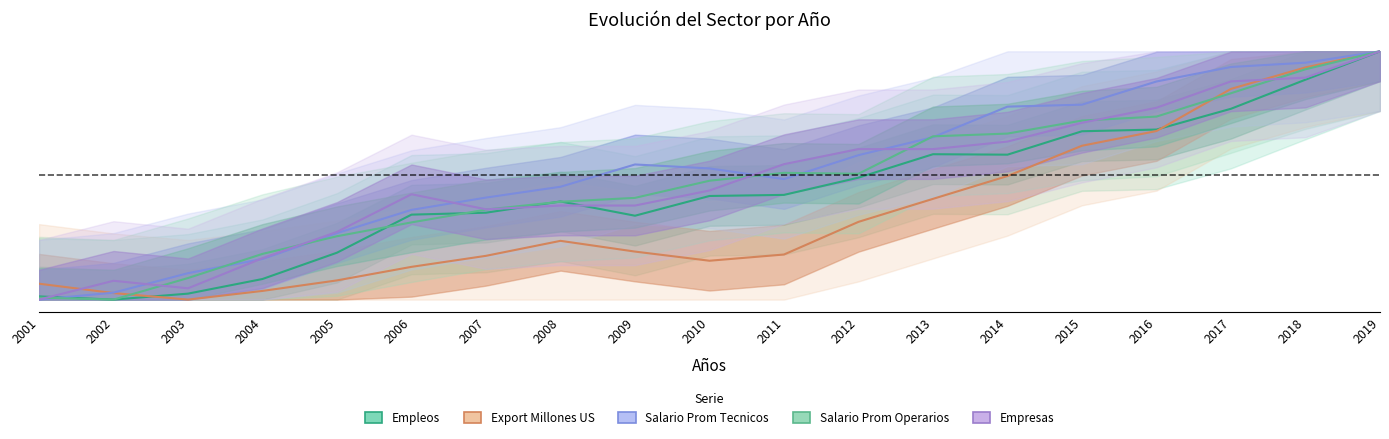

True or false: Salario Prom Tecnicos has more than 2 interior local peaks.

False